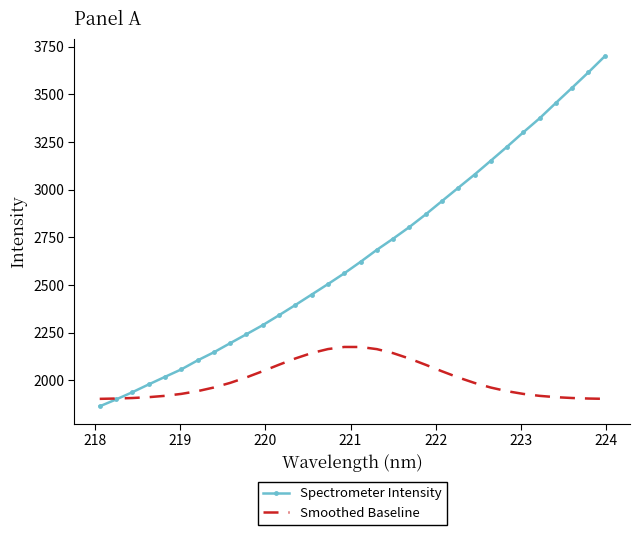

Rank the series by their maximum value, from highest to lowest.

Spectrometer Intensity, Smoothed Baseline